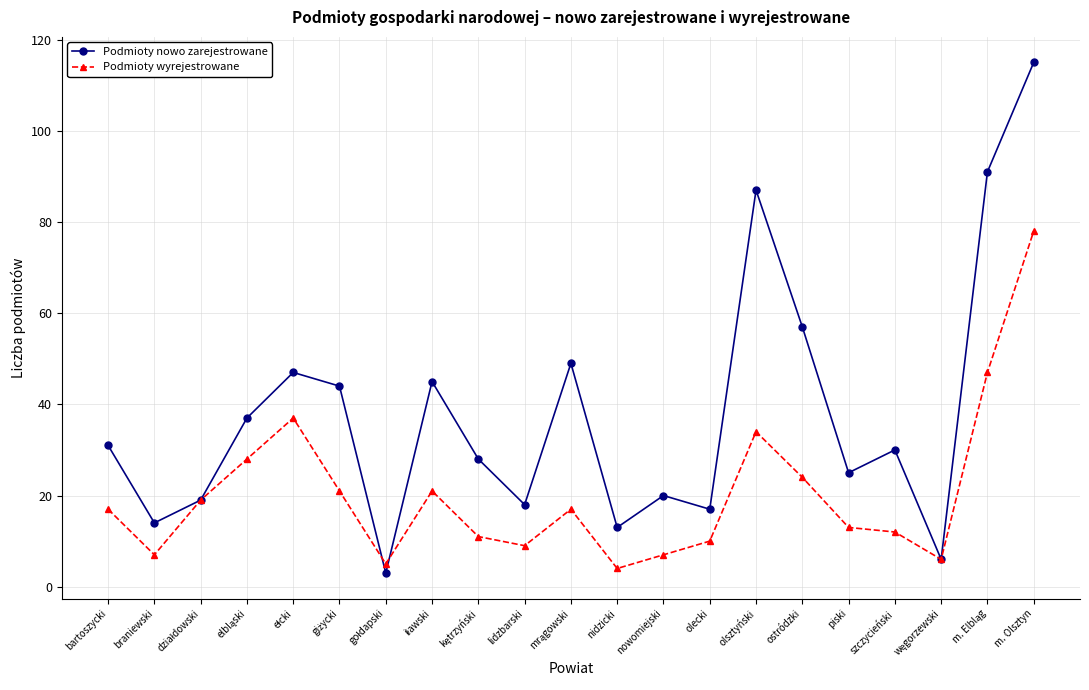

How many interior local peaks does the Podmioty nowo zarejestrowane series have?

6